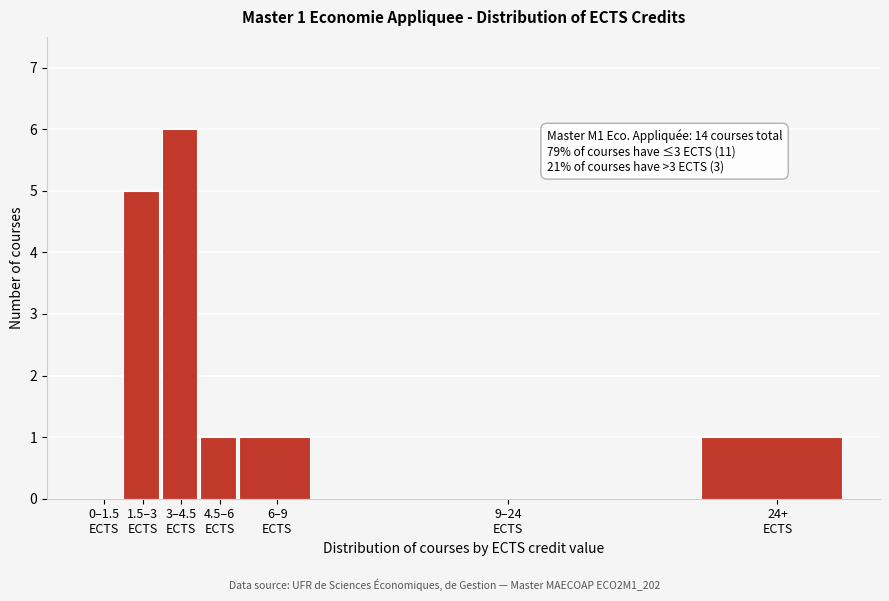

What is the sum of all values?

14